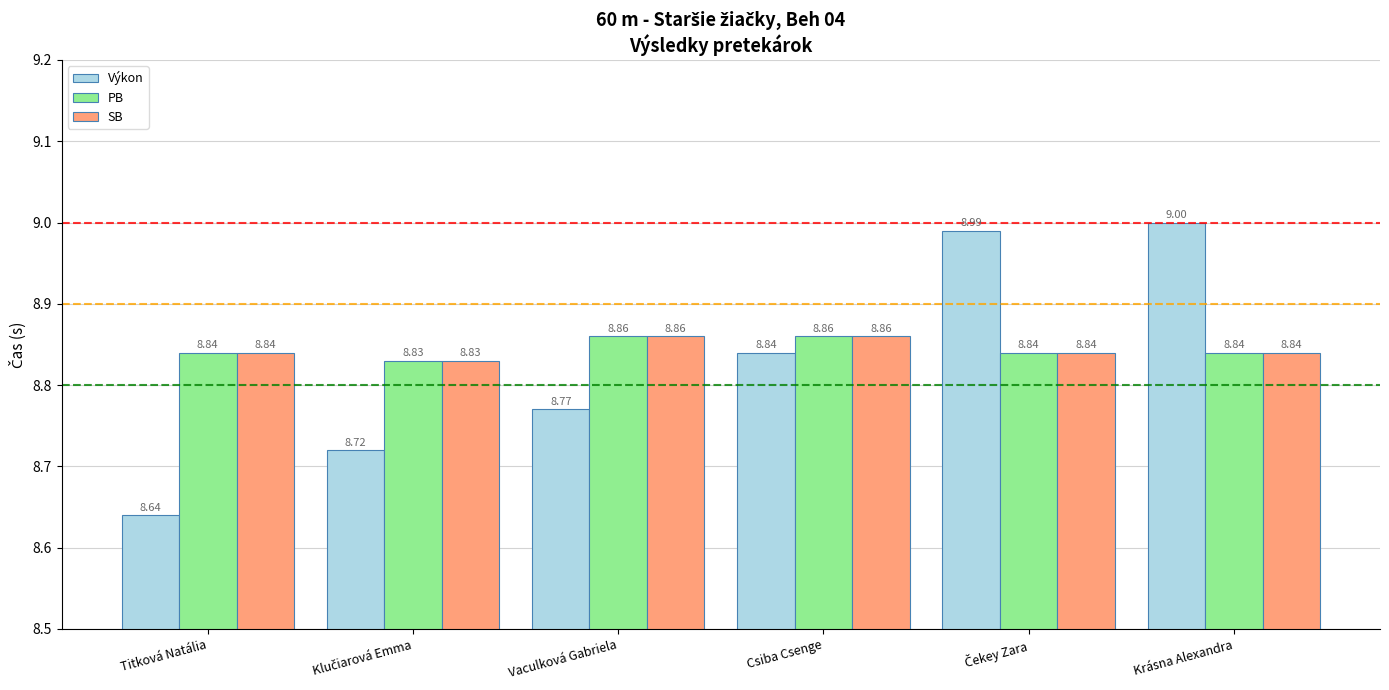

What is the lowest value of the Výkon series?

8.6